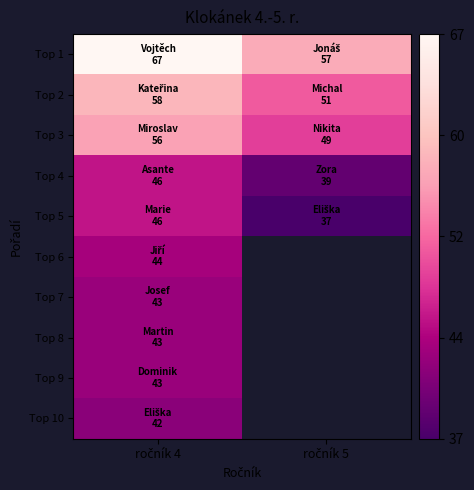

Which series has the largest total across all categories?

Top 1